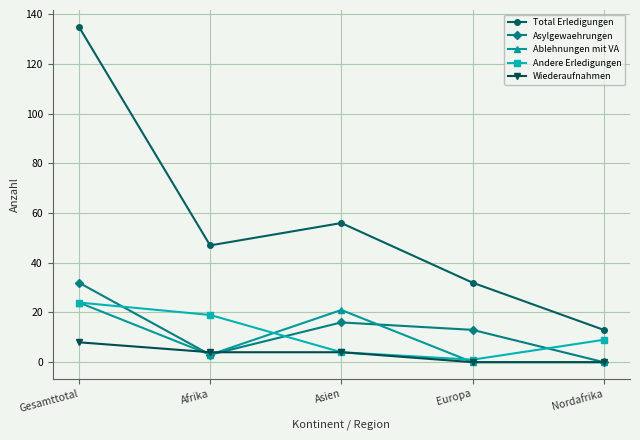

What is the total value across all series at Afrika?

76